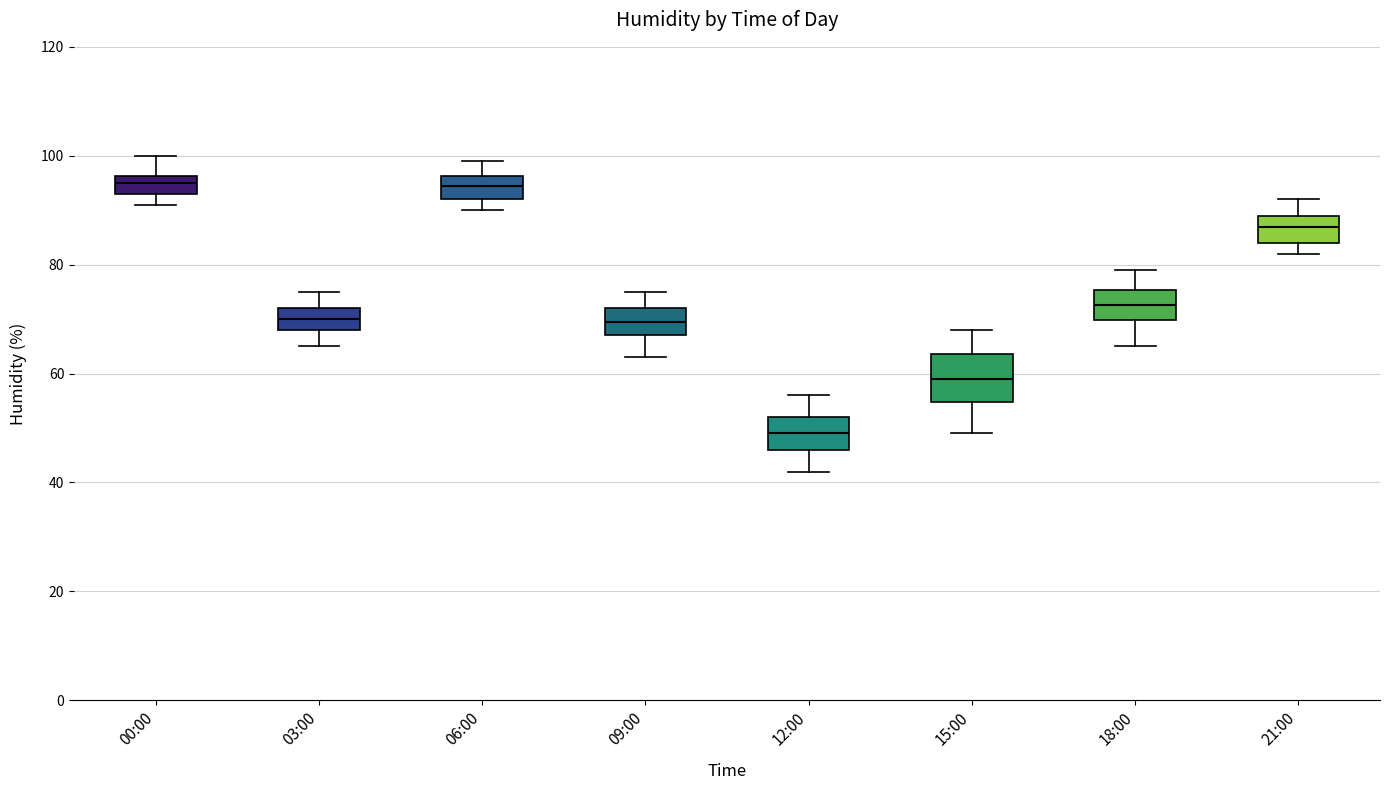

Reading left to right, transcribe this box plot: for each box, give where its median line is, the range the box spans, and where its two whiskers end, as read against the y-axis. The values are not printed on the chart, so give them approximately, as read against the axis.

00:00: median 96 (inside the box), box 94 to 96, whiskers 92 to 100
03:00: median 70, box 68 to 72, whiskers 66 to 76
06:00: median 94, box 92 to 96, whiskers 90 to 100
09:00: median 70, box 68 to 72, whiskers 64 to 76
12:00: median 50, box 46 to 52, whiskers 42 to 56
15:00: median 60, box 54 to 64, whiskers 50 to 68
18:00: median 72, box 70 to 76, whiskers 66 to 80
21:00: median 88, box 84 to 90, whiskers 82 to 92